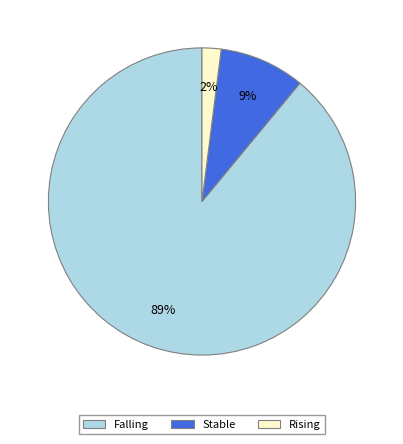

To the nearest percent, what is the average slice percentage?

33%